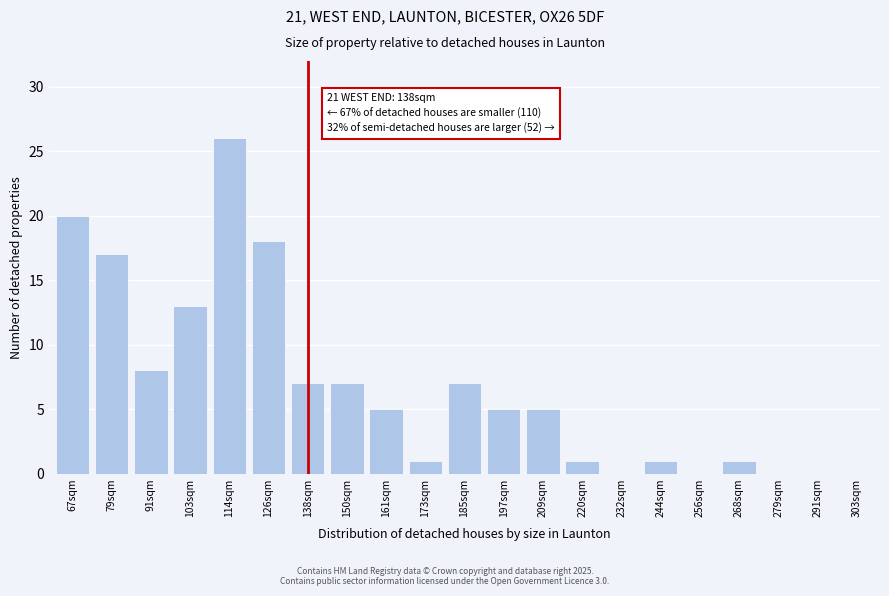

Reading right to left, what are all the values shown in this chart?

303sqm=0	291sqm=0	279sqm=0	268sqm=1	256sqm=0	244sqm=1	232sqm=0	220sqm=1	209sqm=5	197sqm=5	185sqm=7	173sqm=1	161sqm=5	150sqm=7	138sqm=7	126sqm=18	114sqm=26	103sqm=13	91sqm=8	79sqm=17	67sqm=20